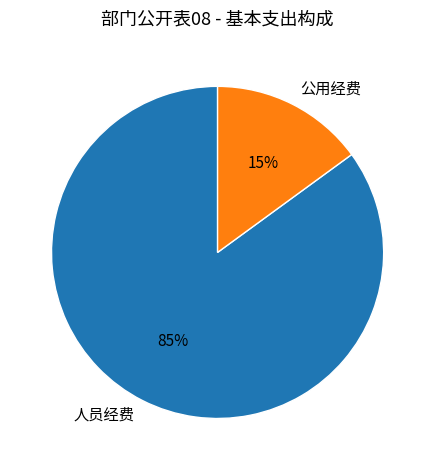

Combined, do 公用经费 and 人员经费 account for over 50%?

Yes